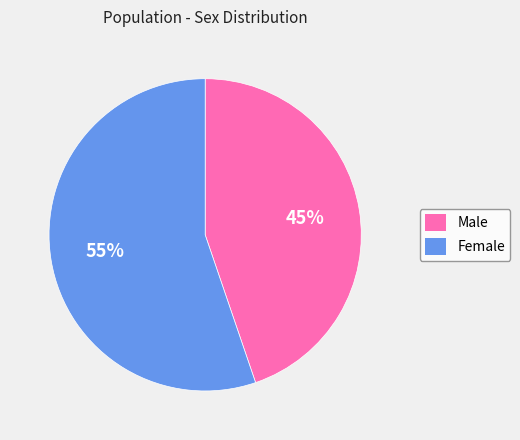

Which category has the biggest portion of the pie?

Female